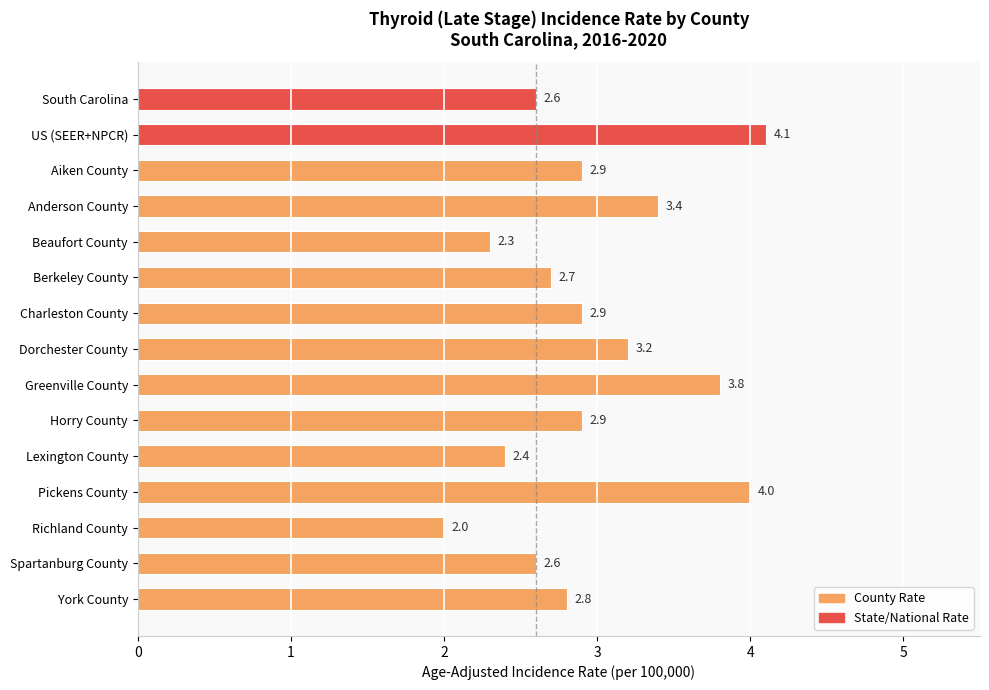

What is the maximum value shown in the chart?

4.1